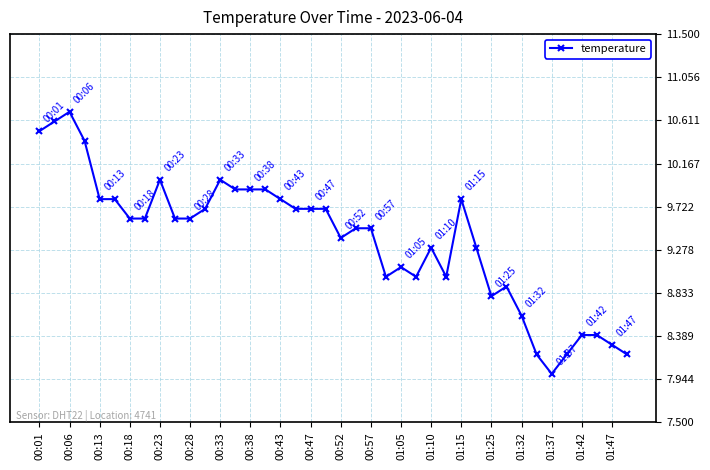

What is the smallest value displayed?

8.0